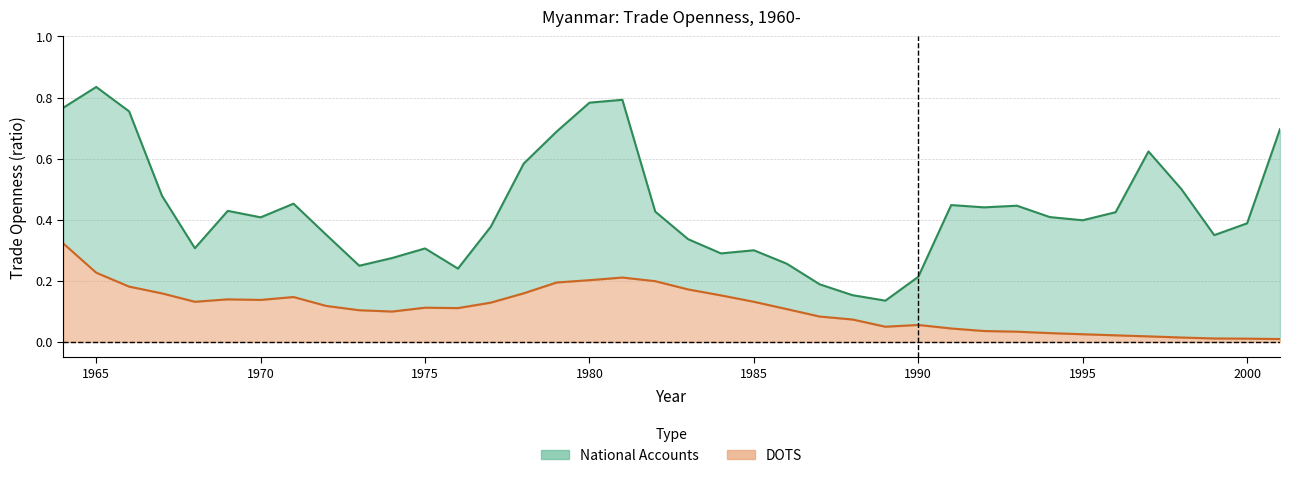

Which series changed the most between 1970 and 1998?

DOTS